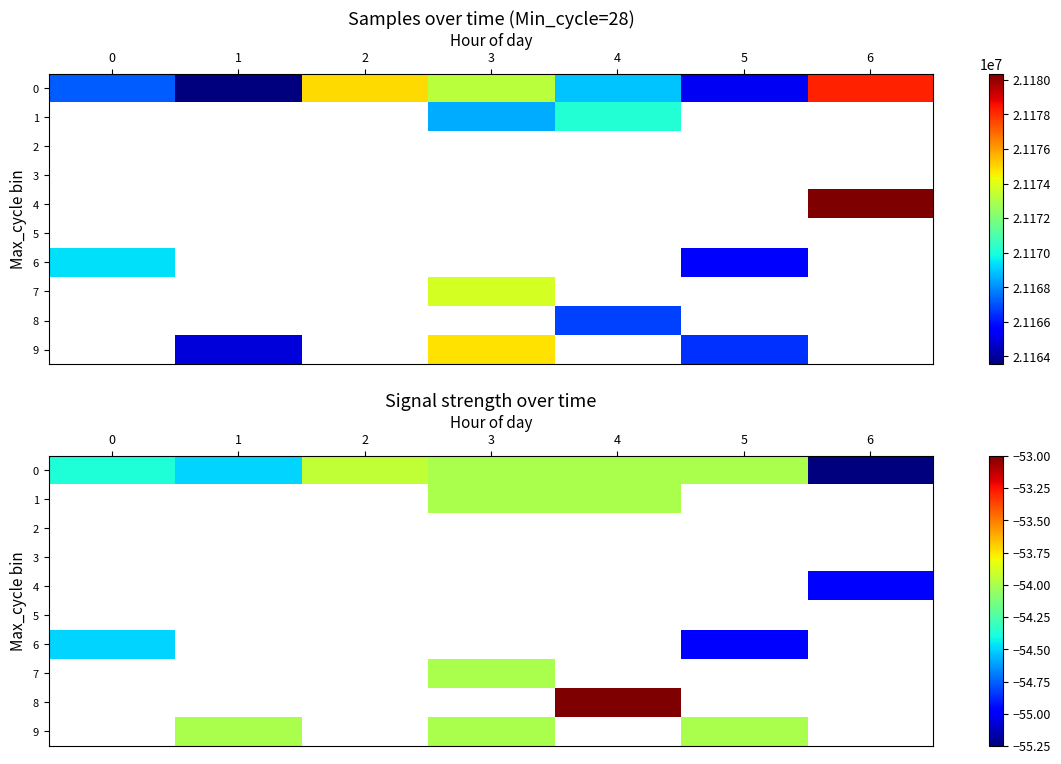

What is the minimum value shown in the chart?

-55.2